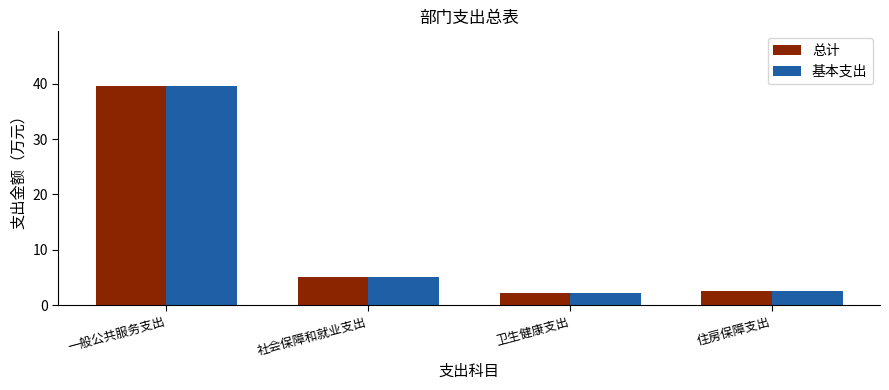

What position from the right is 卫生健康支出?

2